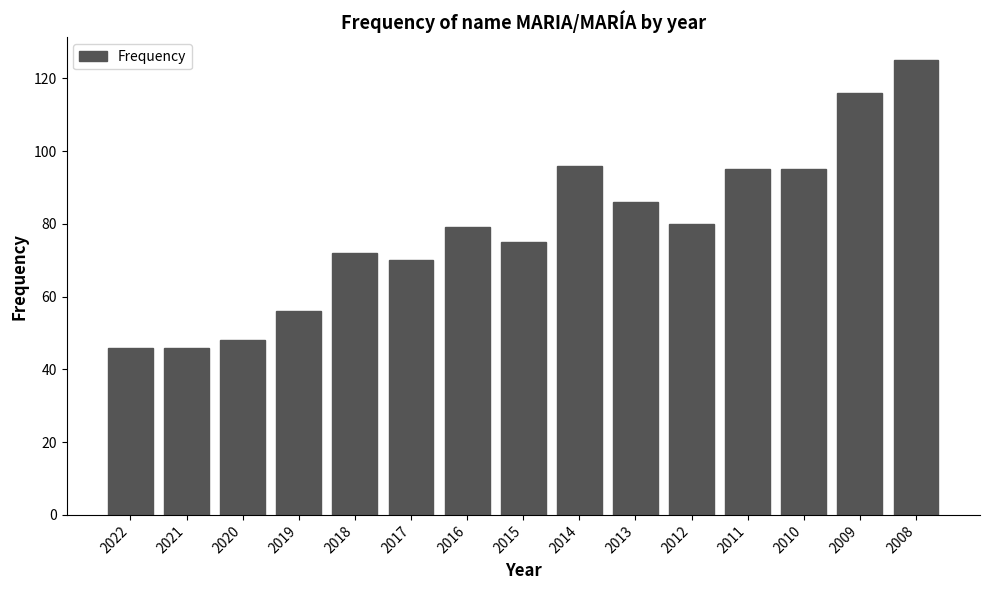

Reading left to right, what are all the values shown in this chart?

2022=46	2021=46	2020=48	2019=56	2018=72	2017=70	2016=79	2015=75	2014=96	2013=86	2012=80	2011=95	2010=95	2009=116	2008=125